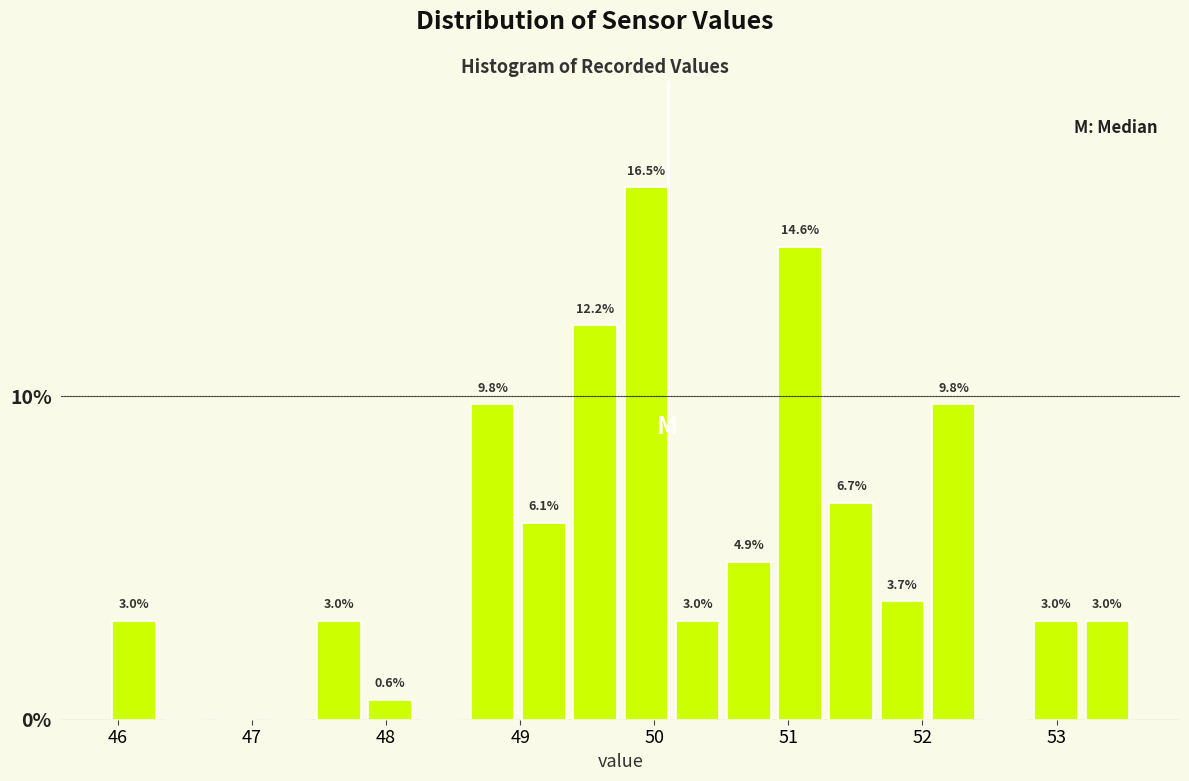

Read against the x-axis, roughly where is the centre of the tallest bar?

49.9